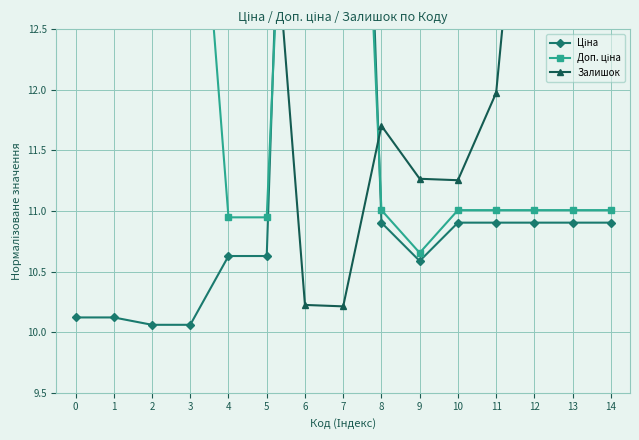

What is the spread (max minus min) of values at 13?

2.3